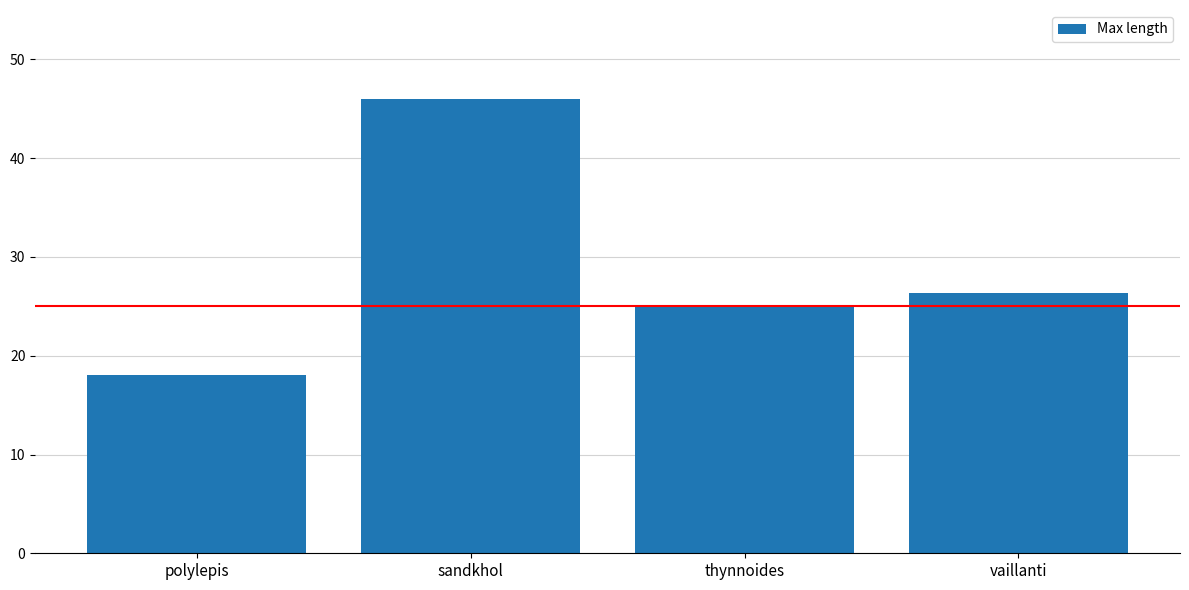

At which category does the chart reach its peak across all series?

sandkhol